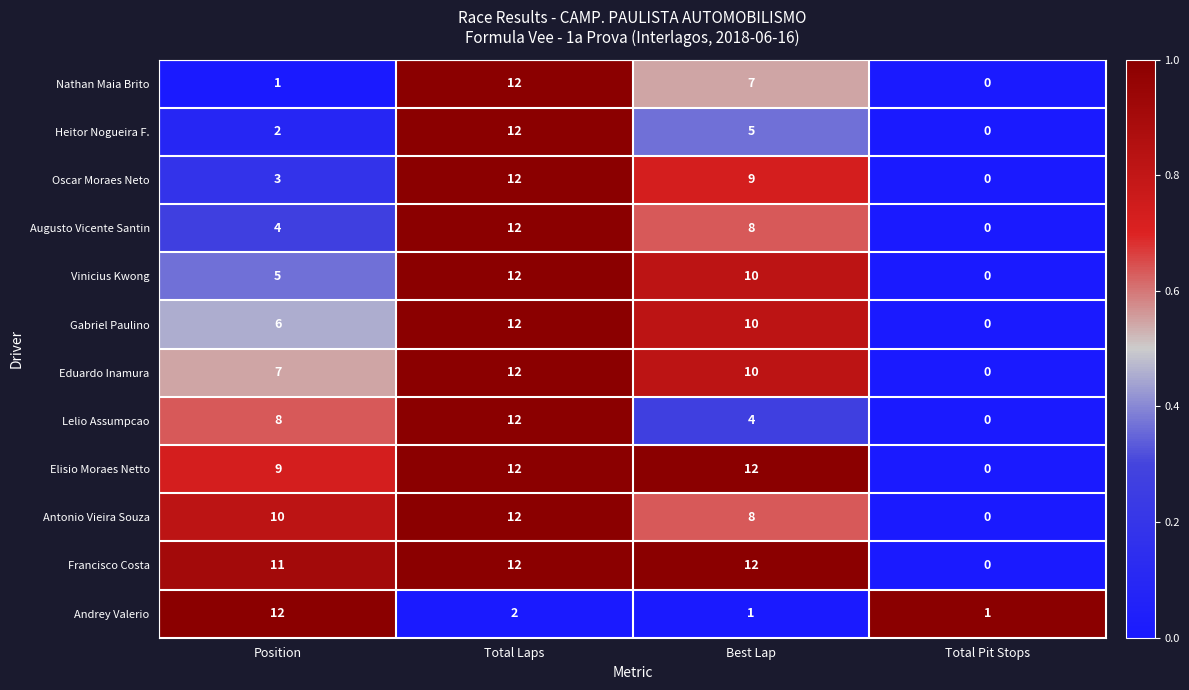

At how many categories does at least one series exceed 6?

3